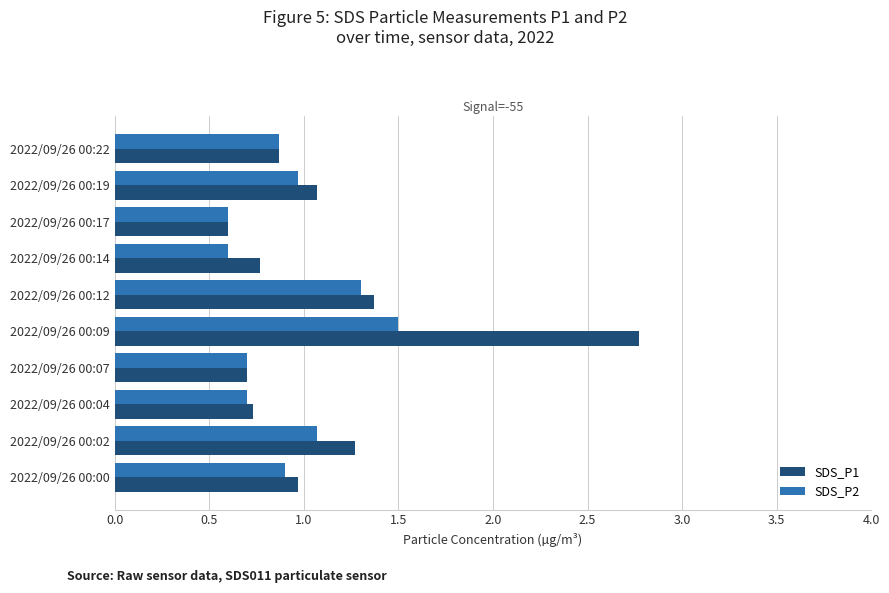

Which series has the largest total across all categories?

SDS_P1